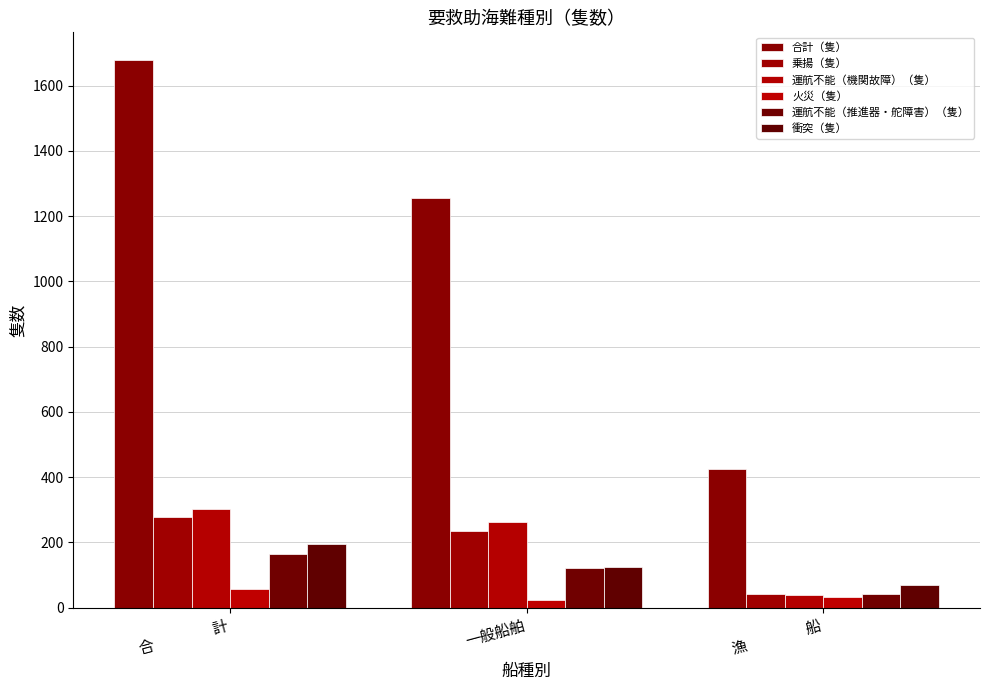

Reading left to right, extract all data points from this chart.

合計（隻）: 1679	1254	425
乗揚（隻）: 278	236	42
運航不能（機関故障）（隻）: 301	262	39
火災（隻）: 56	24	32
運航不能（推進器・舵障害）（隻）: 163	120	43
衝突（隻）: 194	124	70